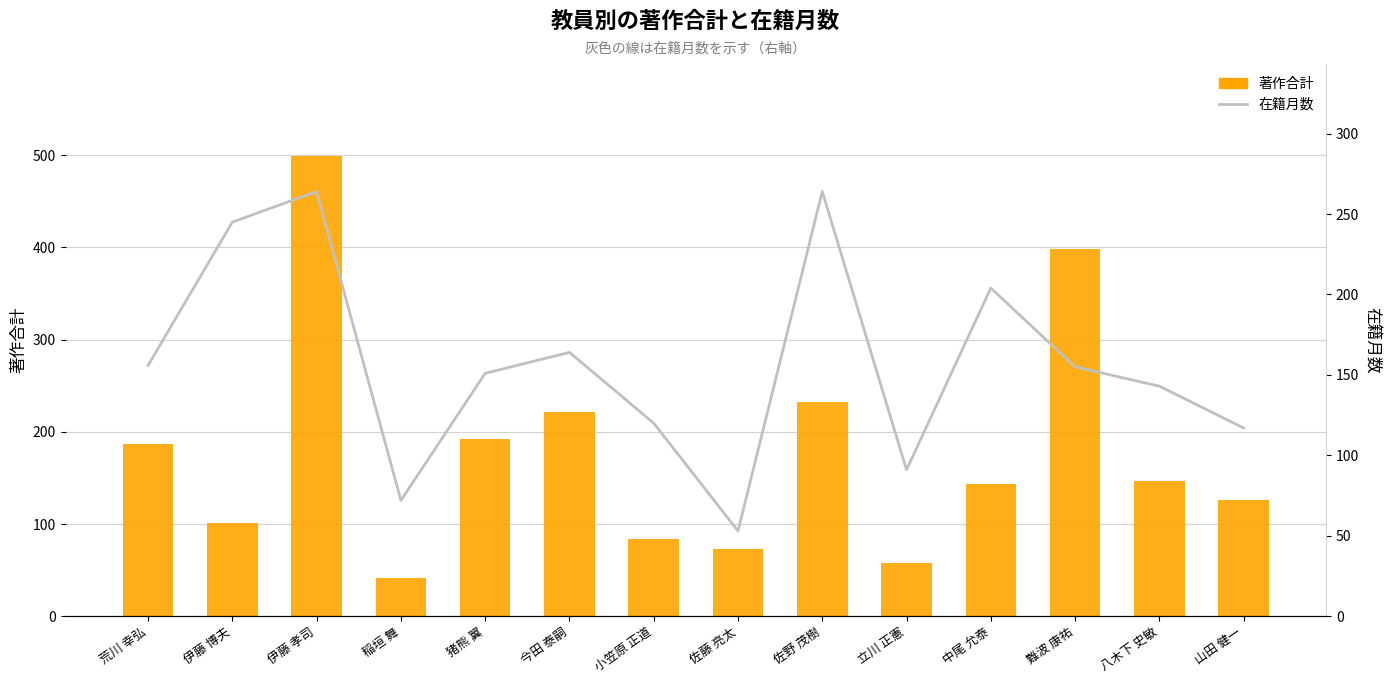

Reading left to right, what are all the values shown in this chart?

著作合計: 荒川 幸弘=187	伊藤 博夫=101	伊藤 孝司=499	稲垣 舞=41	猪熊 翼=192	今田 泰嗣=221	小笠原 正道=84	佐藤 亮太=73	佐野 茂樹=232	立川 正憲=58	中尾 允泰=143	難波 康祐=398	八木下 史敏=147	山田 健一=126
在籍月数: 荒川 幸弘=156	伊藤 博夫=245	伊藤 孝司=264	稲垣 舞=72	猪熊 翼=151	今田 泰嗣=164	小笠原 正道=120	佐藤 亮太=53	佐野 茂樹=264	立川 正憲=91	中尾 允泰=204	難波 康祐=155	八木下 史敏=143	山田 健一=117